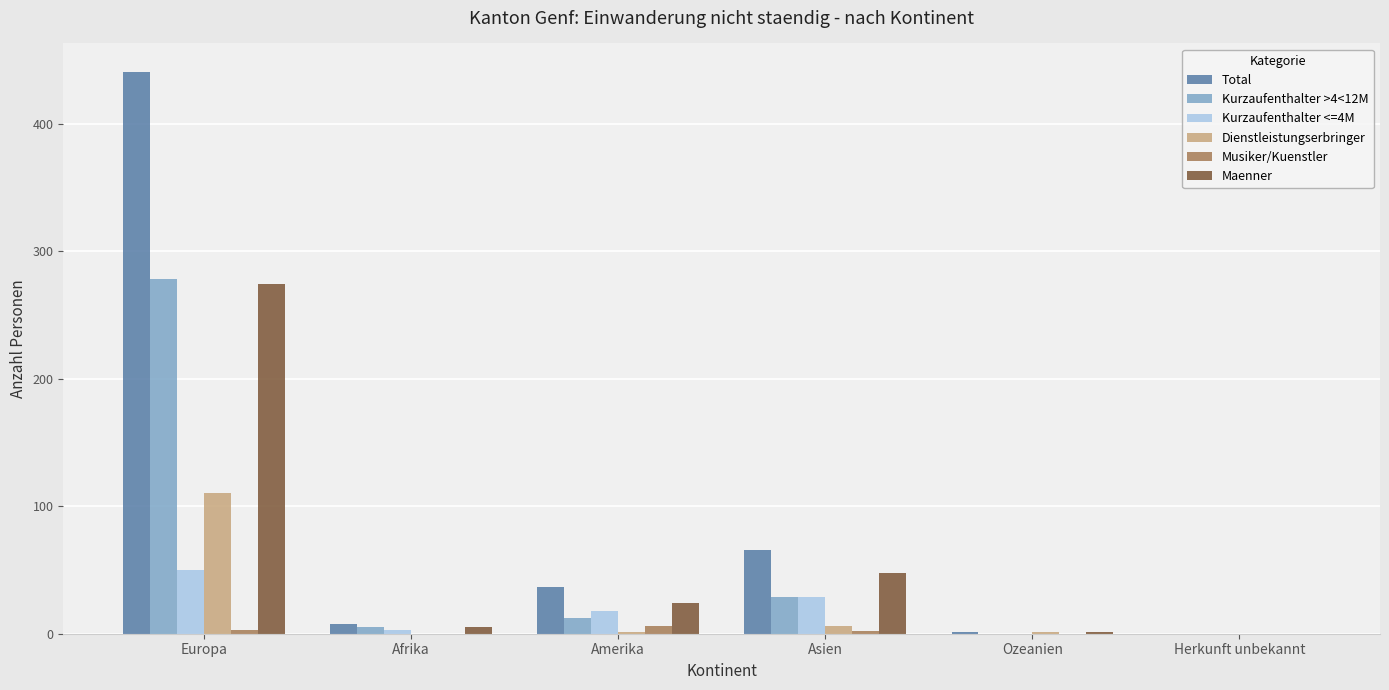

At which label is Dienstleistungserbringer closest to 55?

Asien